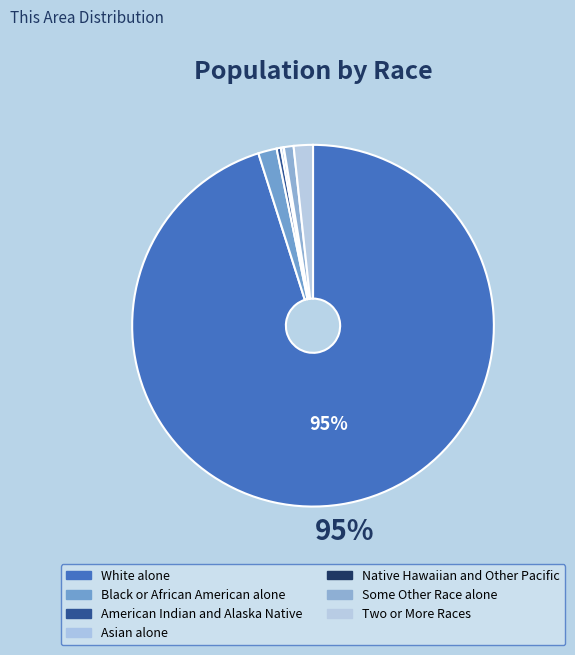

What is the change in value from Black or African American alone to American Indian and Alaska Native?

-211